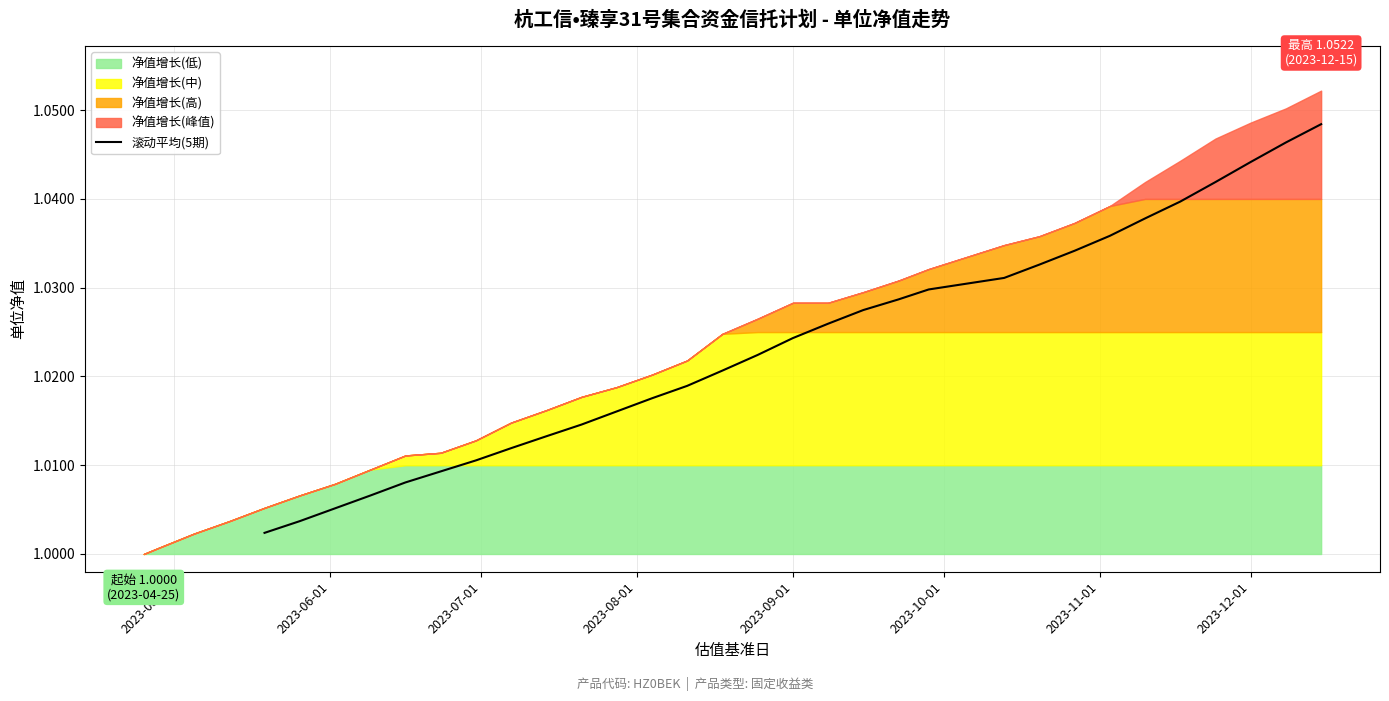

What is the value of the 9th point from the left?

1.0